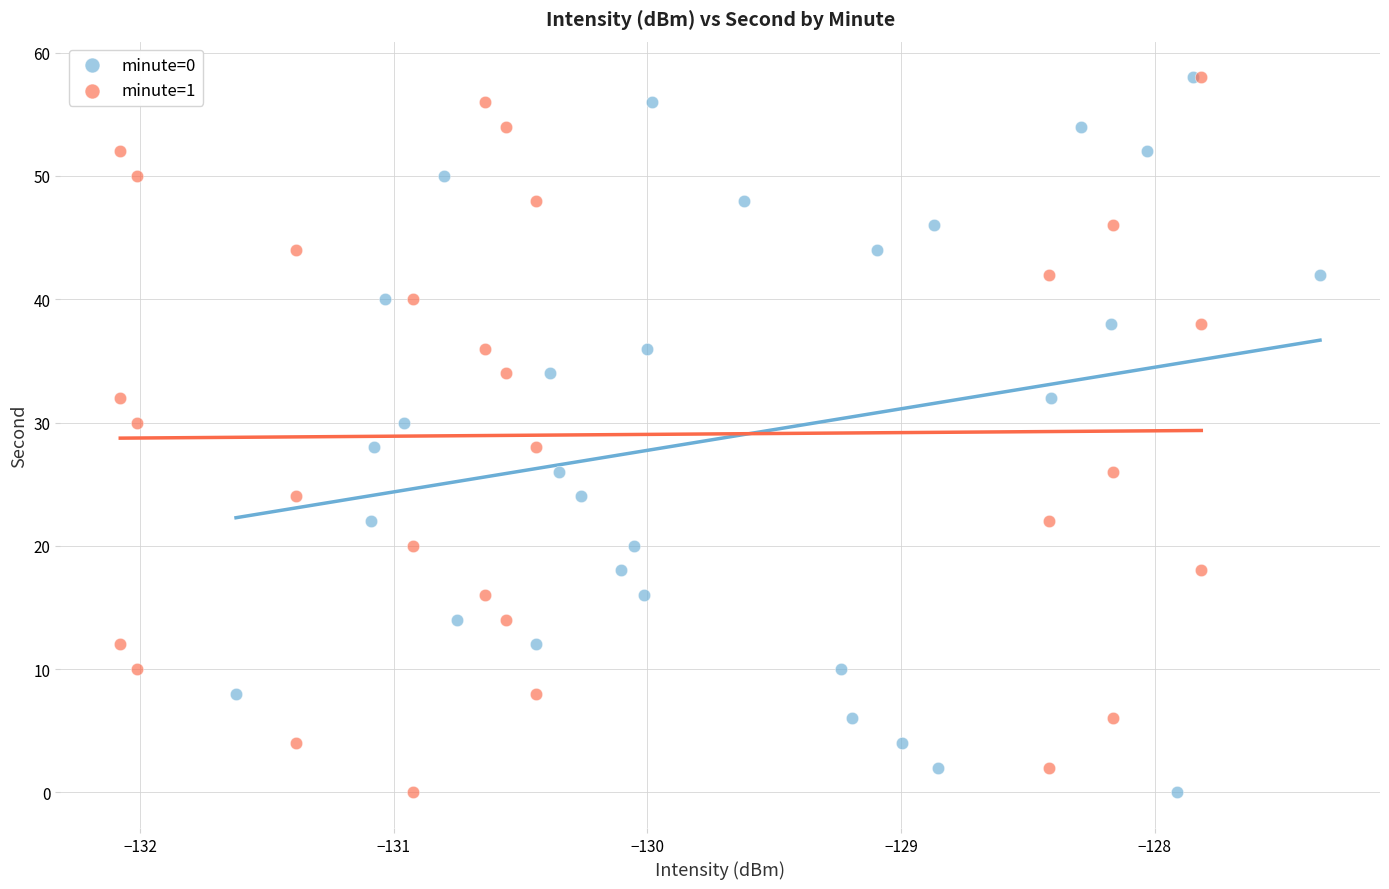

What are all the series names shown in the legend?

minute=0, minute=1